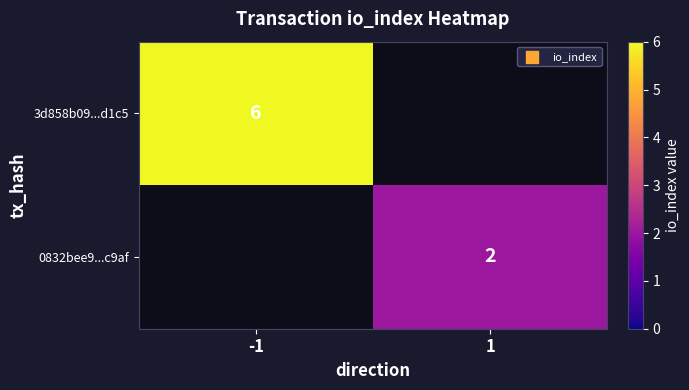

What is the greatest value displayed?

6.0